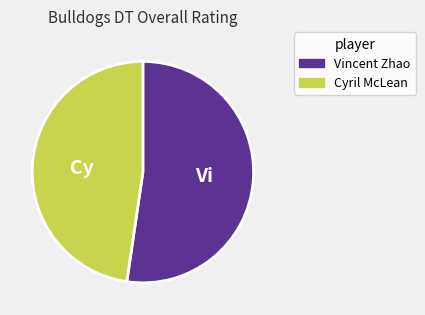

Rank the categories by value from lowest to highest.

Cyril McLean, Vincent Zhao